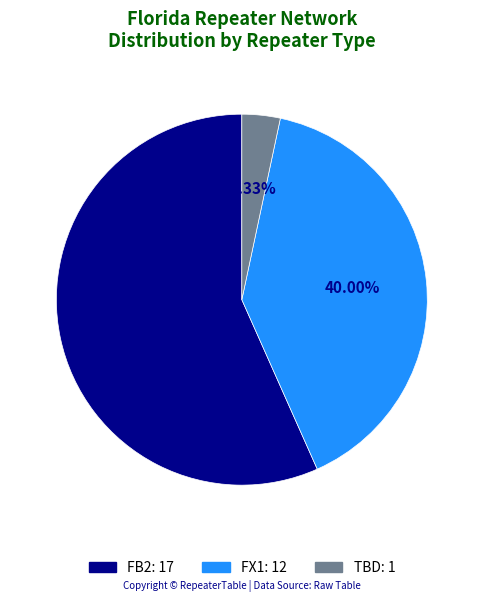

What is the largest slice in the pie chart?

FB2